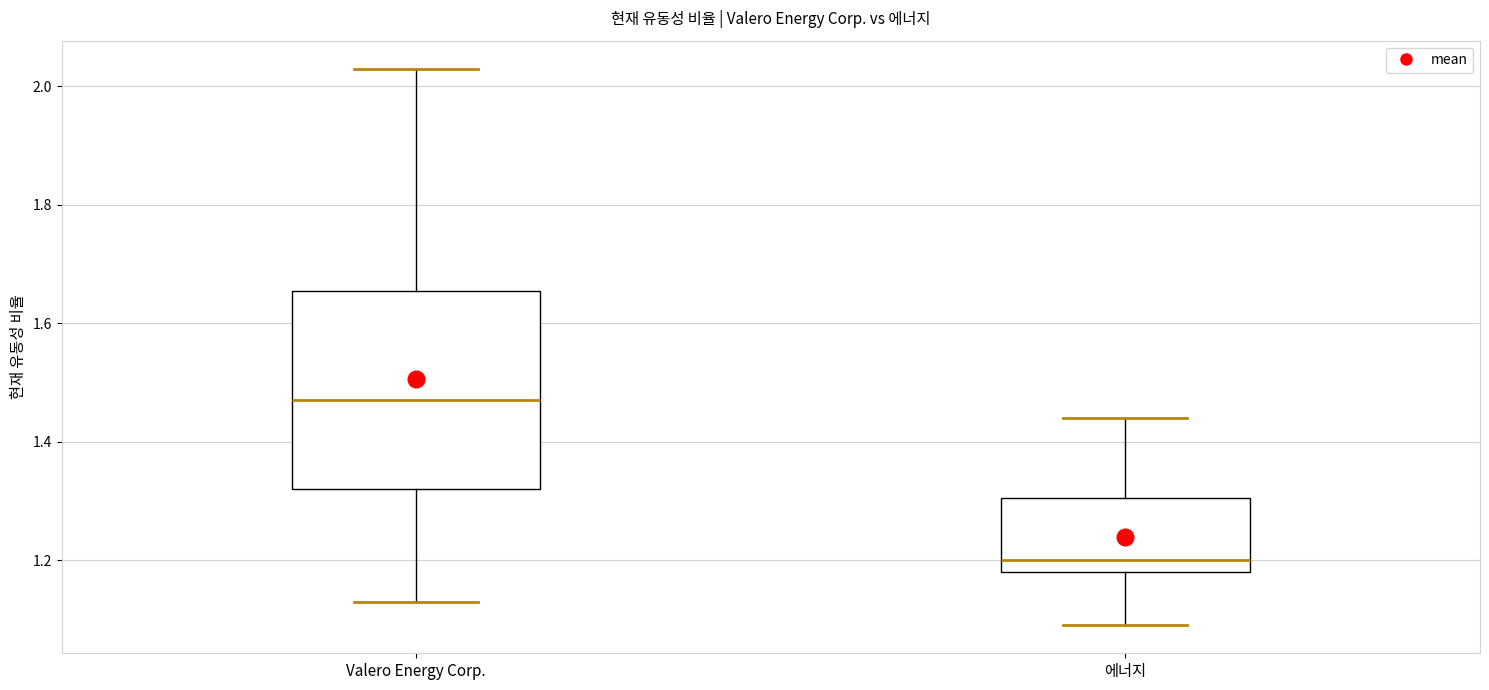

Reading left to right, read every box against the y-axis: the position of its median line, the range the box covers, and the ends of its whiskers. The values are not printed on the chart, so give them approximately, as read against the axis.

Valero Energy Corp.: median 1.48, box 1.32 to 1.66, whiskers 1.14 to 2.04
에너지: median 1.20, box 1.18 to 1.30, whiskers 1.10 to 1.44